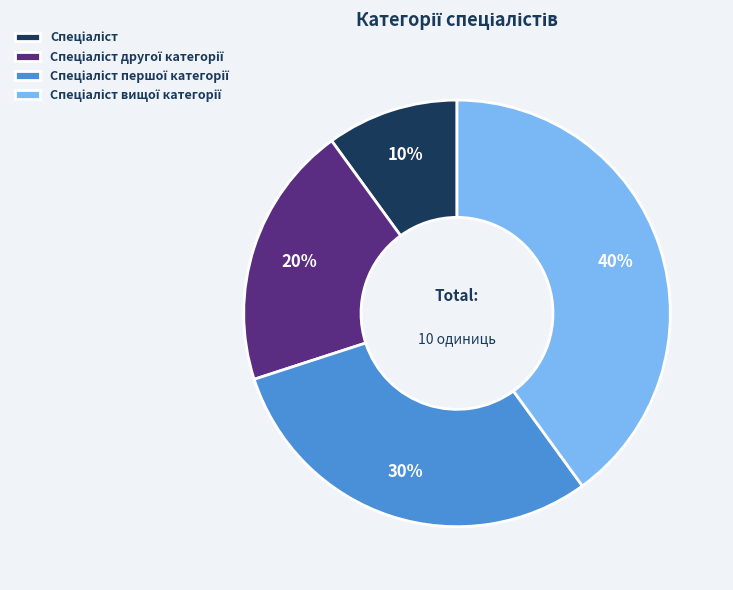

To the nearest percent, what is the difference between the largest and smallest slice percentages?

30%